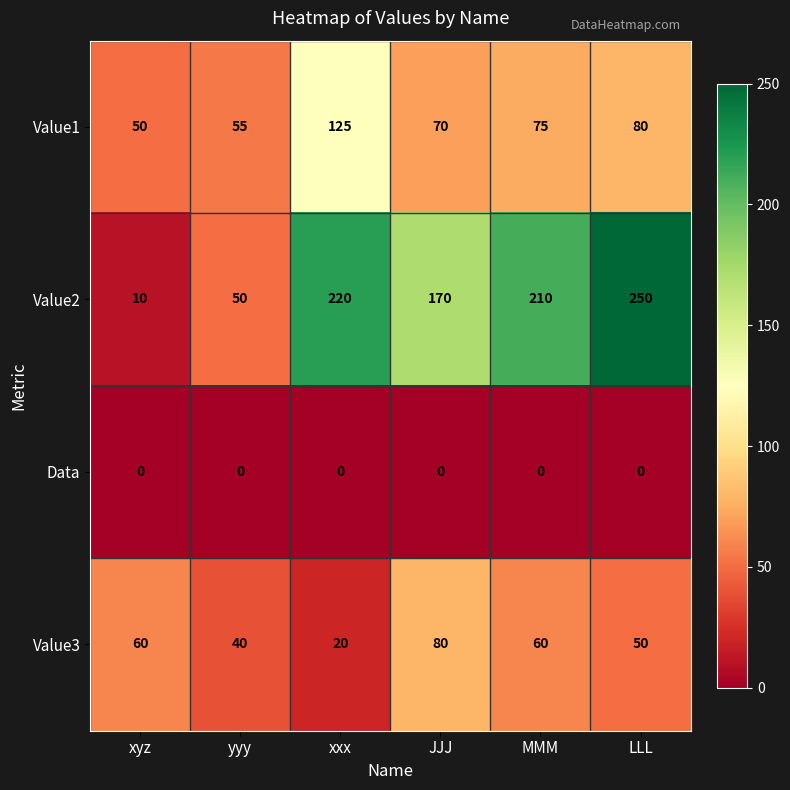

Reading right to left, extract all data points from this chart.

Value1: 80	75	70	125	55	50
Value2: 250	210	170	220	50	10
Data: 0	0	0	0	0	0
Value3: 50	60	80	20	40	60